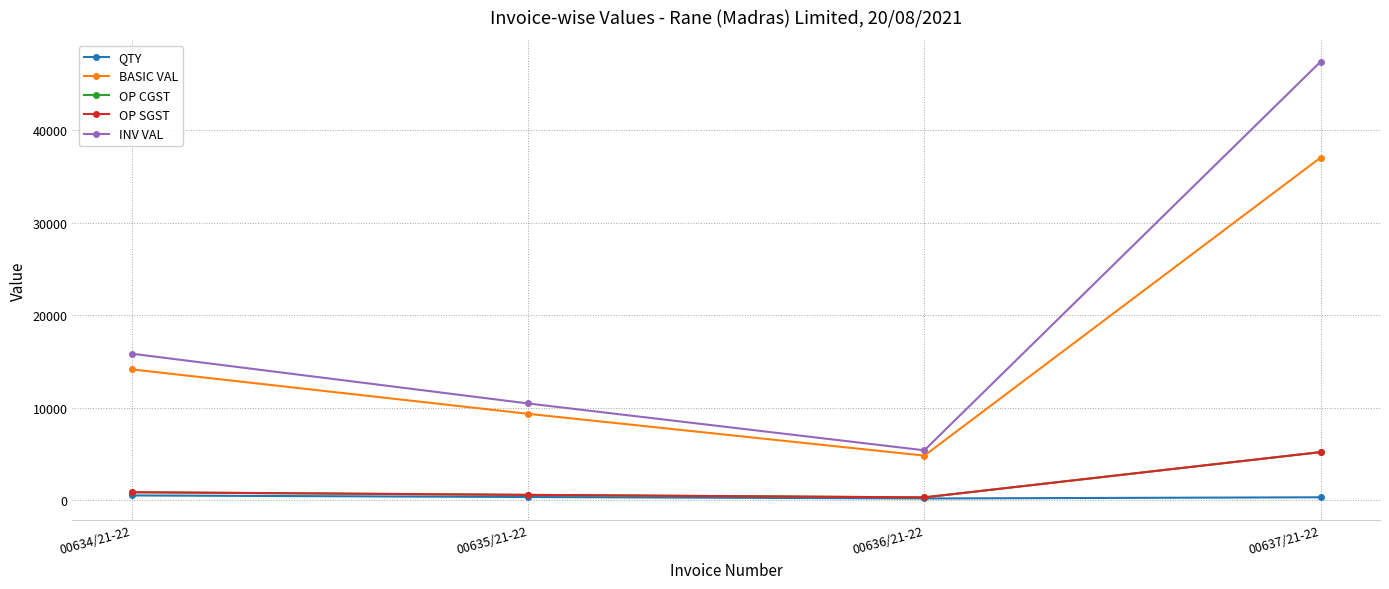

At which label does INV VAL first exceed 15820?

00637/21-22